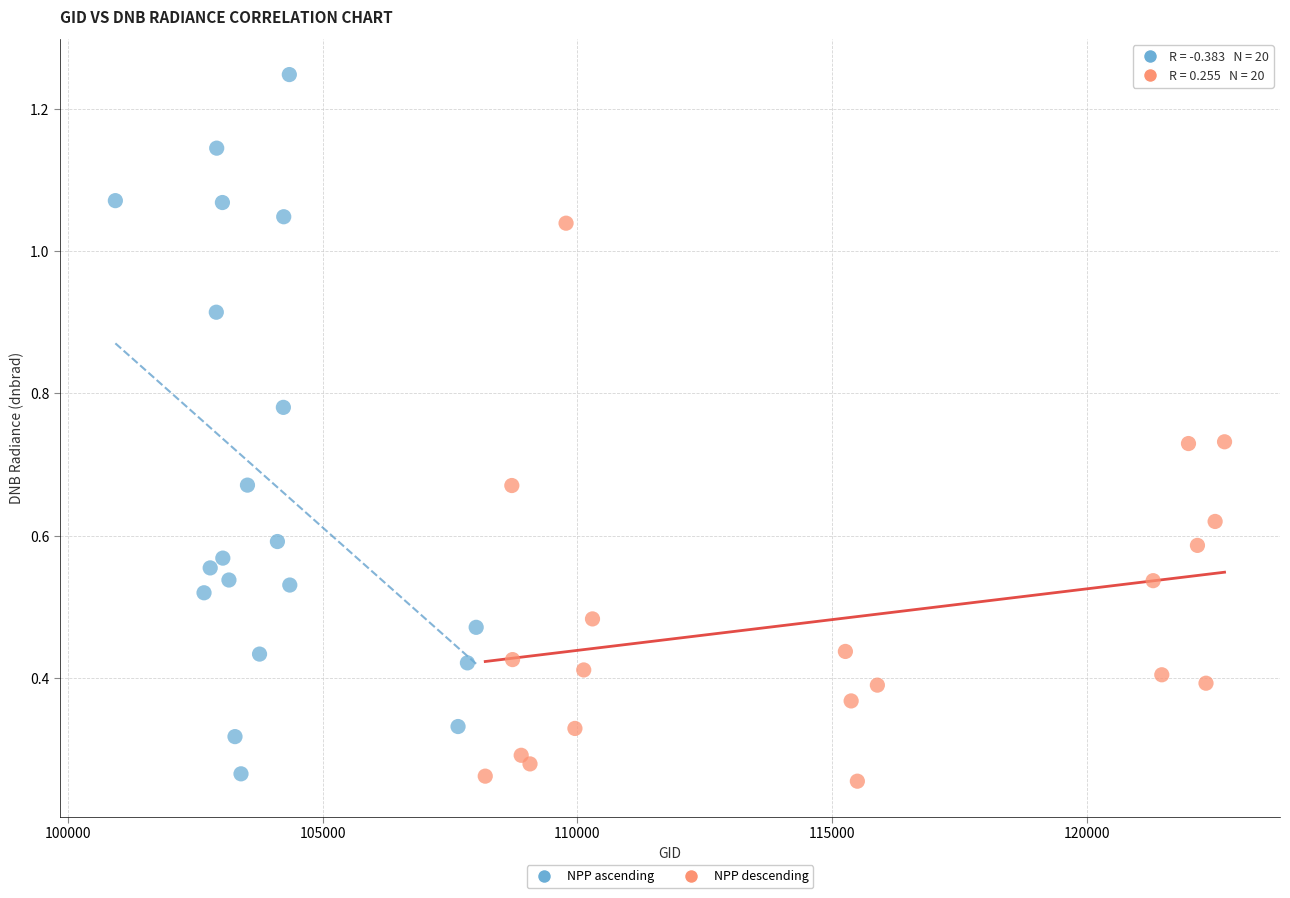

Which series reaches the maximum Y coordinate?

NPP ascending